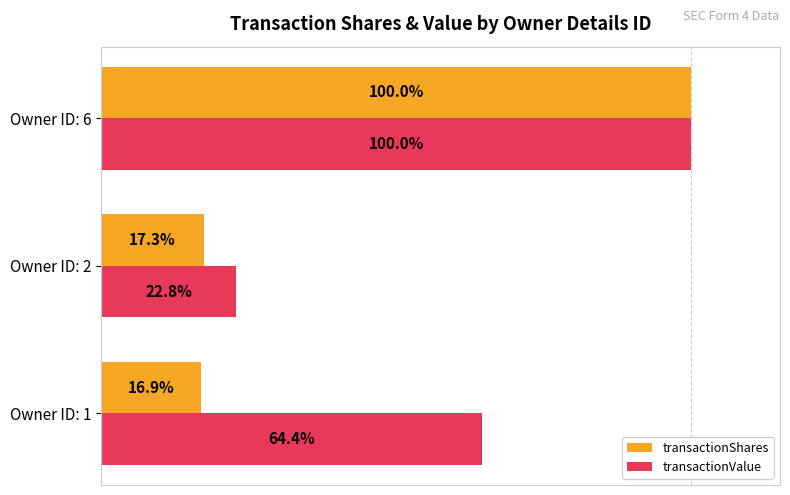

At which label is transactionShares closest to 58?

Owner ID: 2